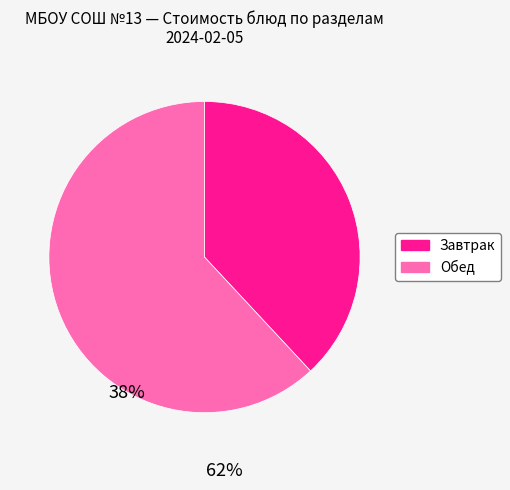

Rank the categories by value from highest to lowest.

Обед, Завтрак